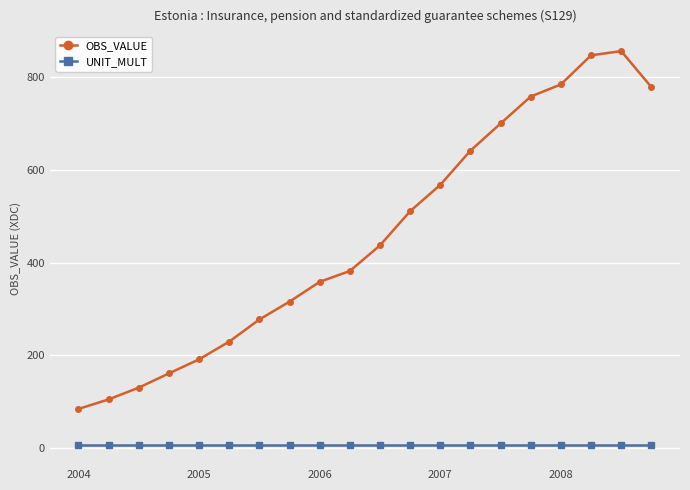

True or false: OBS_VALUE has more than 0 points higher than both neighbors.

True